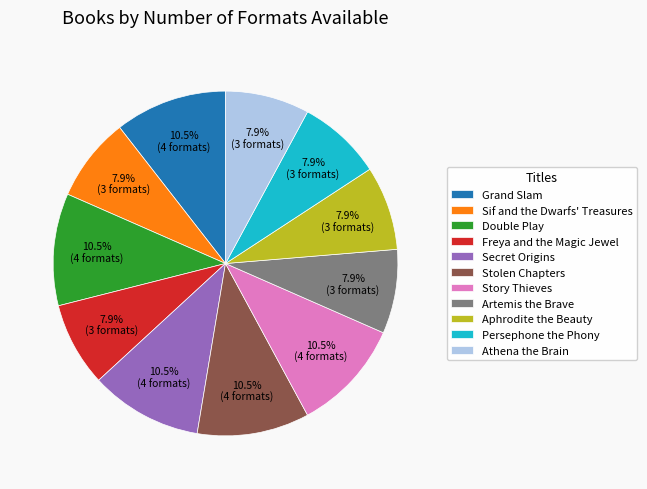

Does Stolen Chapters represent more than half of the total?

No